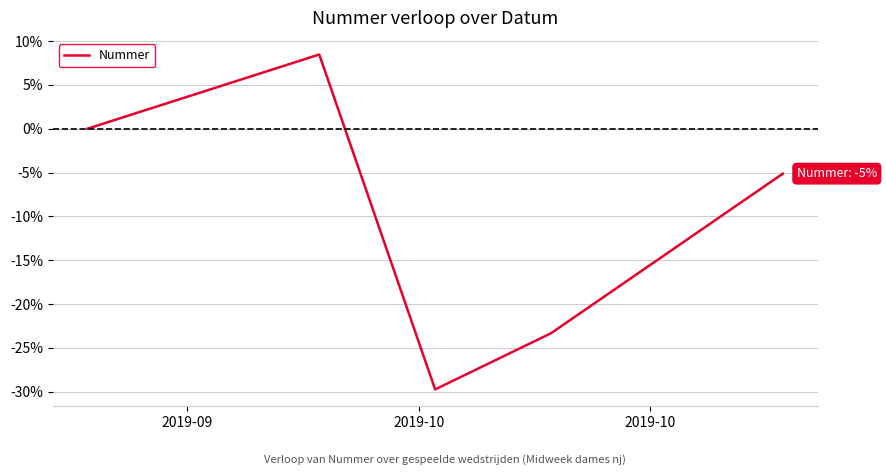

True or false: the data has more than 0 interior local peaks.

True